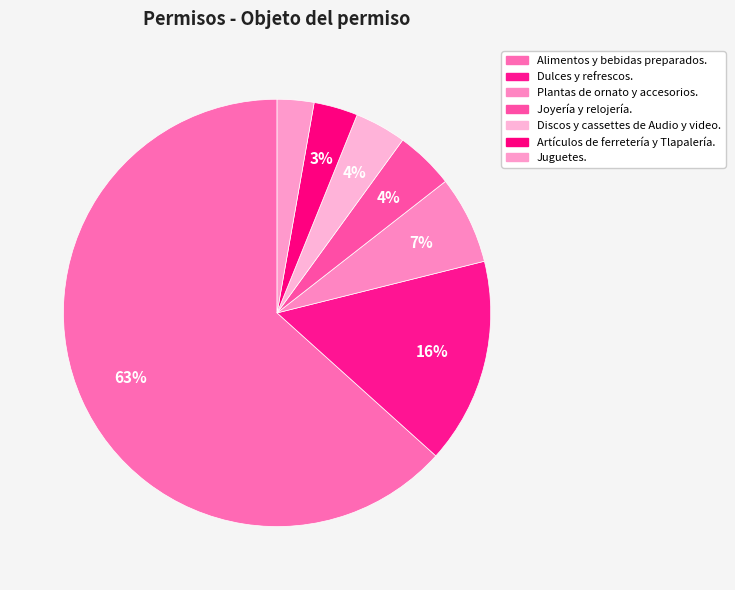

How many slices are in this pie chart?

7